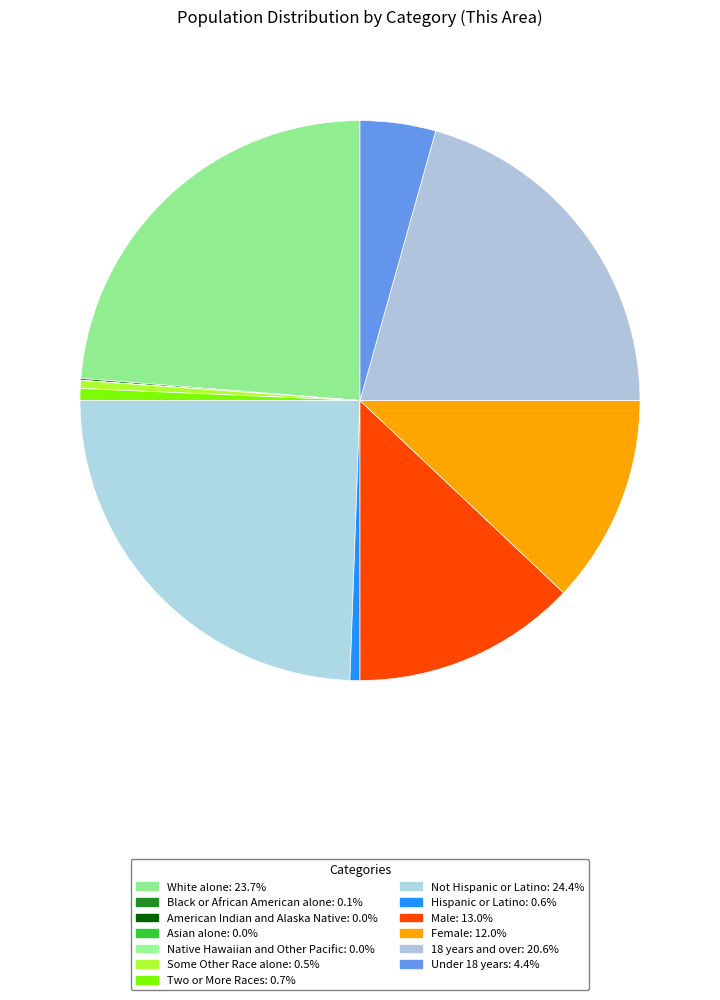

Combined, do Some Other Race alone and Two or More Races account for over 50%?

No